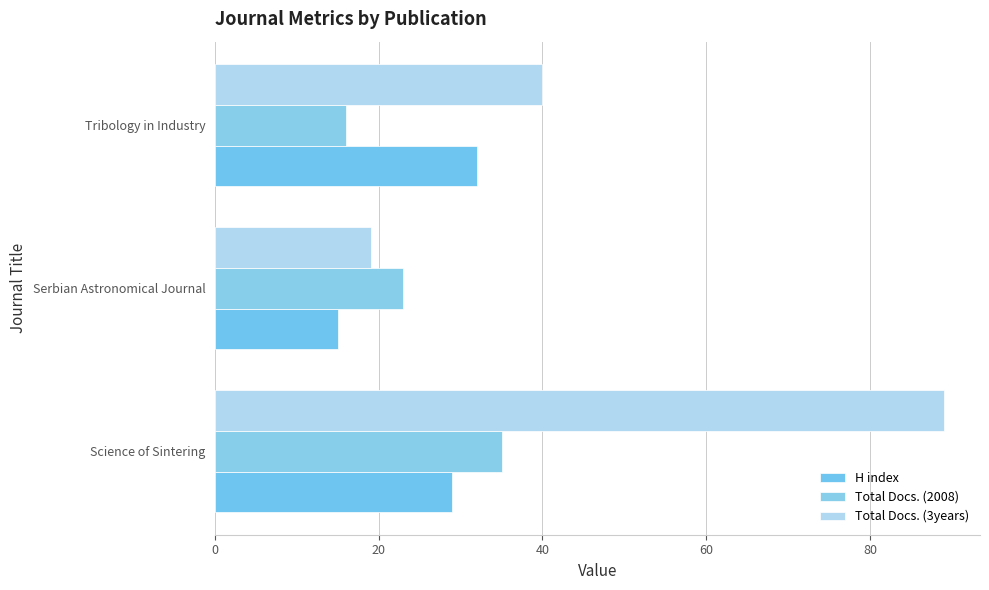

How many data points in Total Docs. (3years) are less than 40?

1